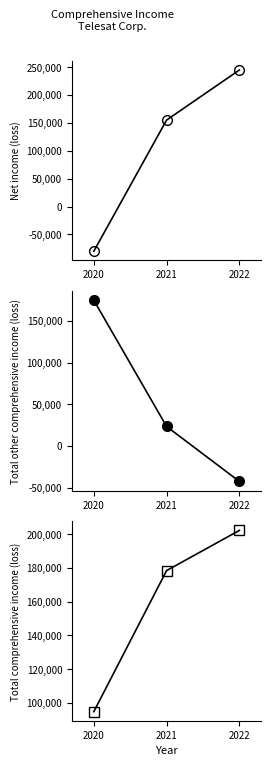

At which category does the chart reach its peak across all series?

2022